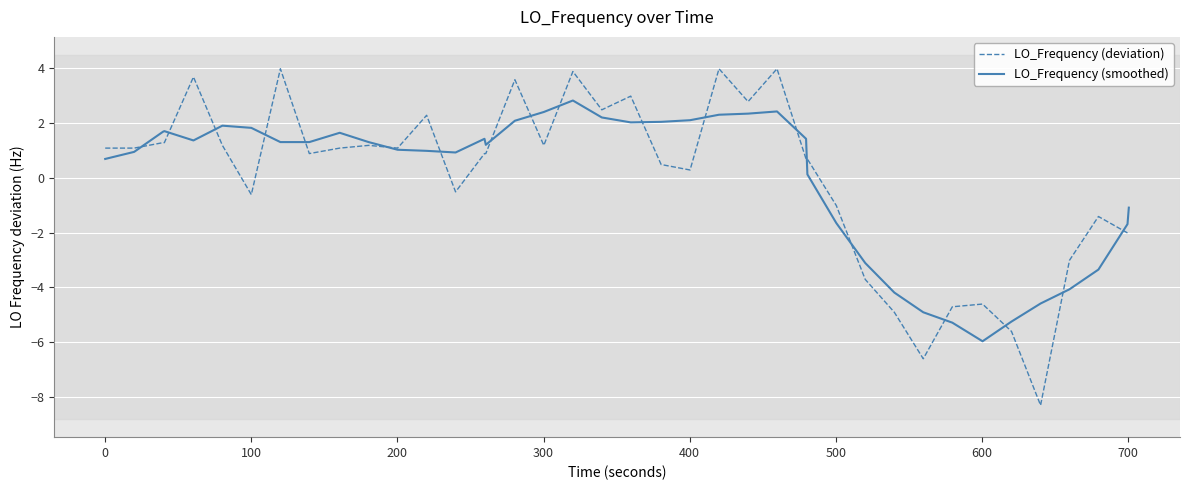

How many negative values does the LO_Frequency (smoothed) series have?

12